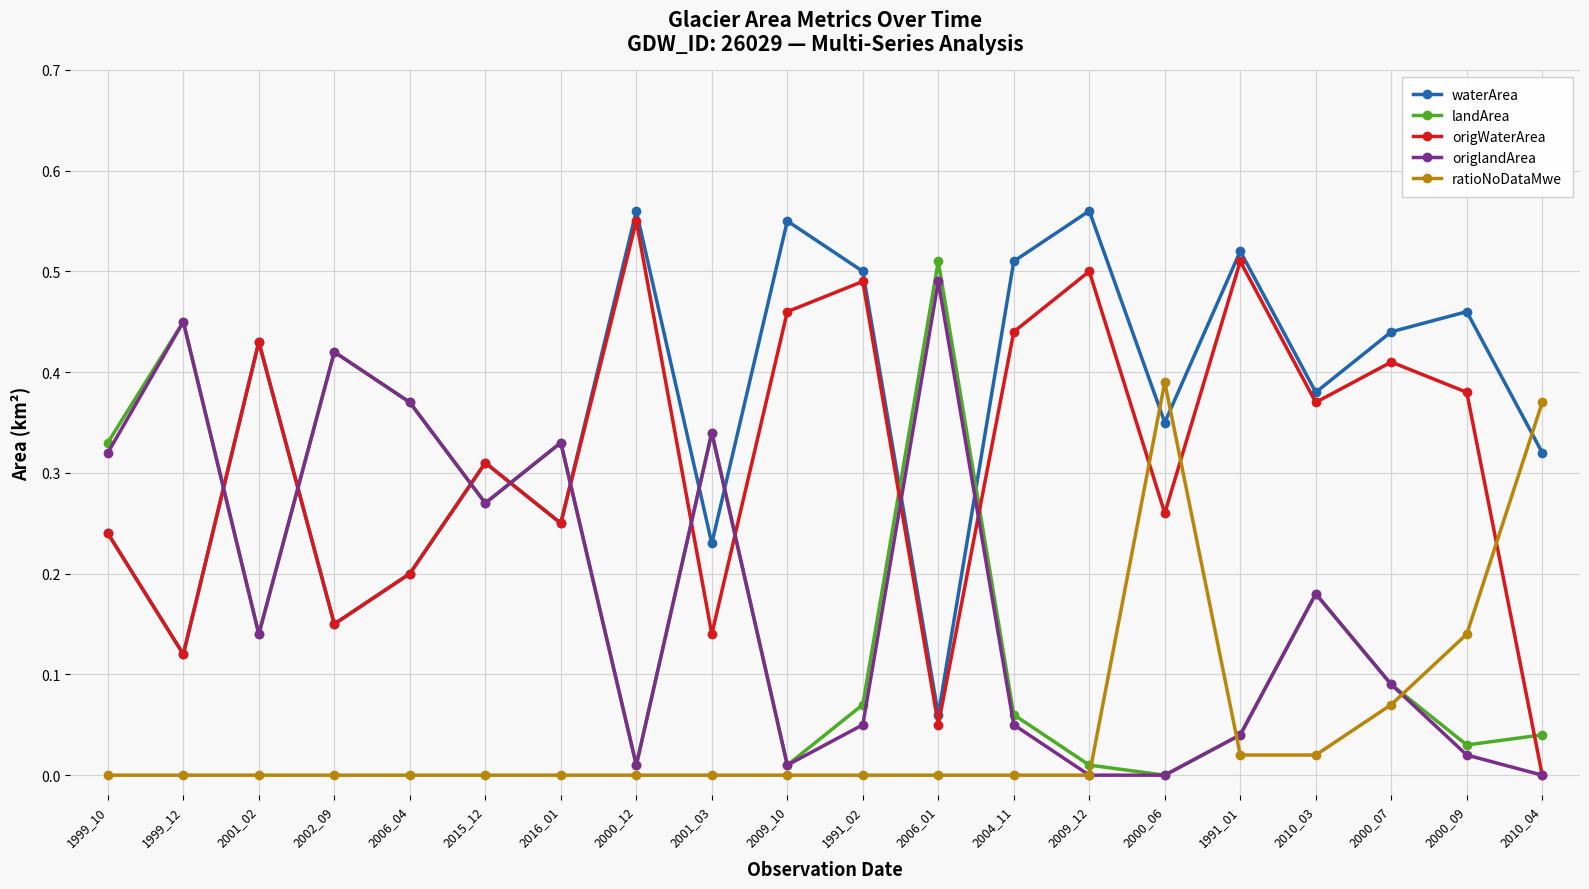

What is the label of the 19th point from the right?

1999_12